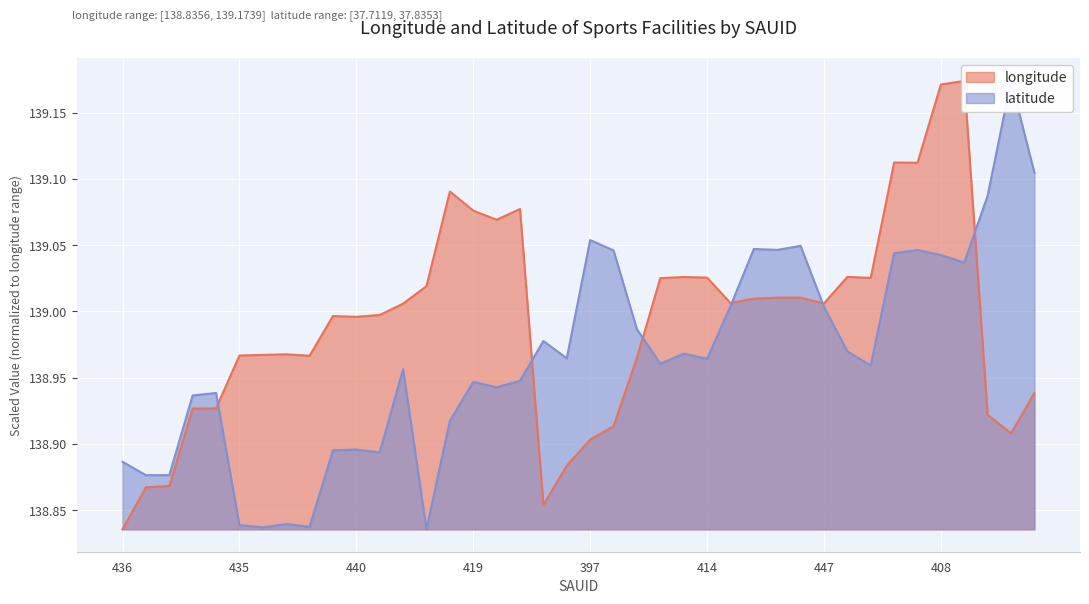

Which has a higher value, 446 or 455?

455